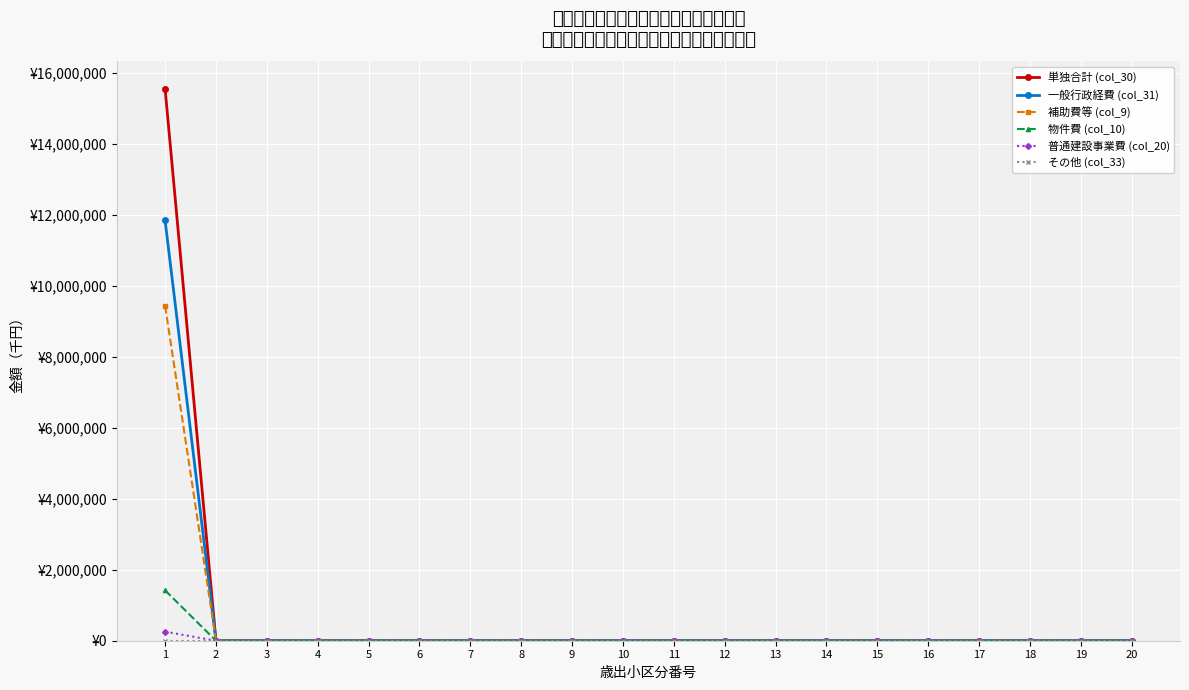

Which series changed the most between 12 and 20?

単独合計 (col_30)